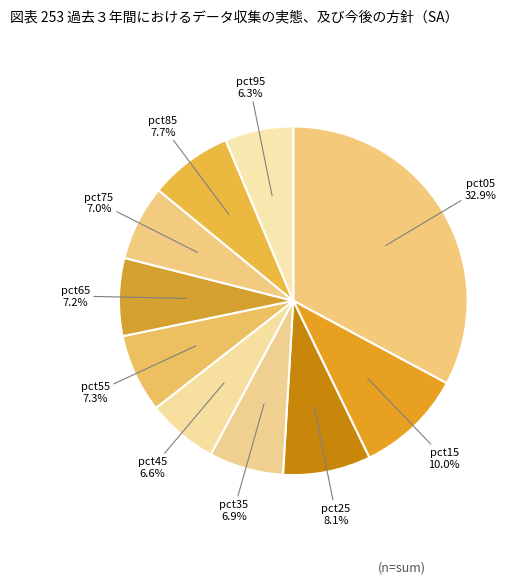

Does any single category account for the majority?

No